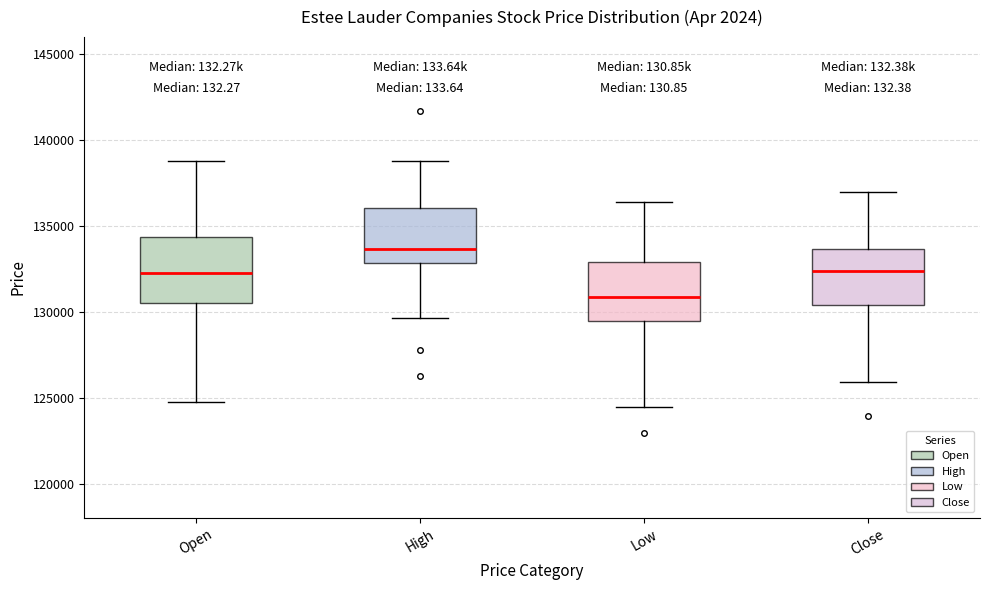

Where is the upper edge of the box for Low on the y-axis? The values are not printed on the chart, so give them approximately, as read against the axis.

133000